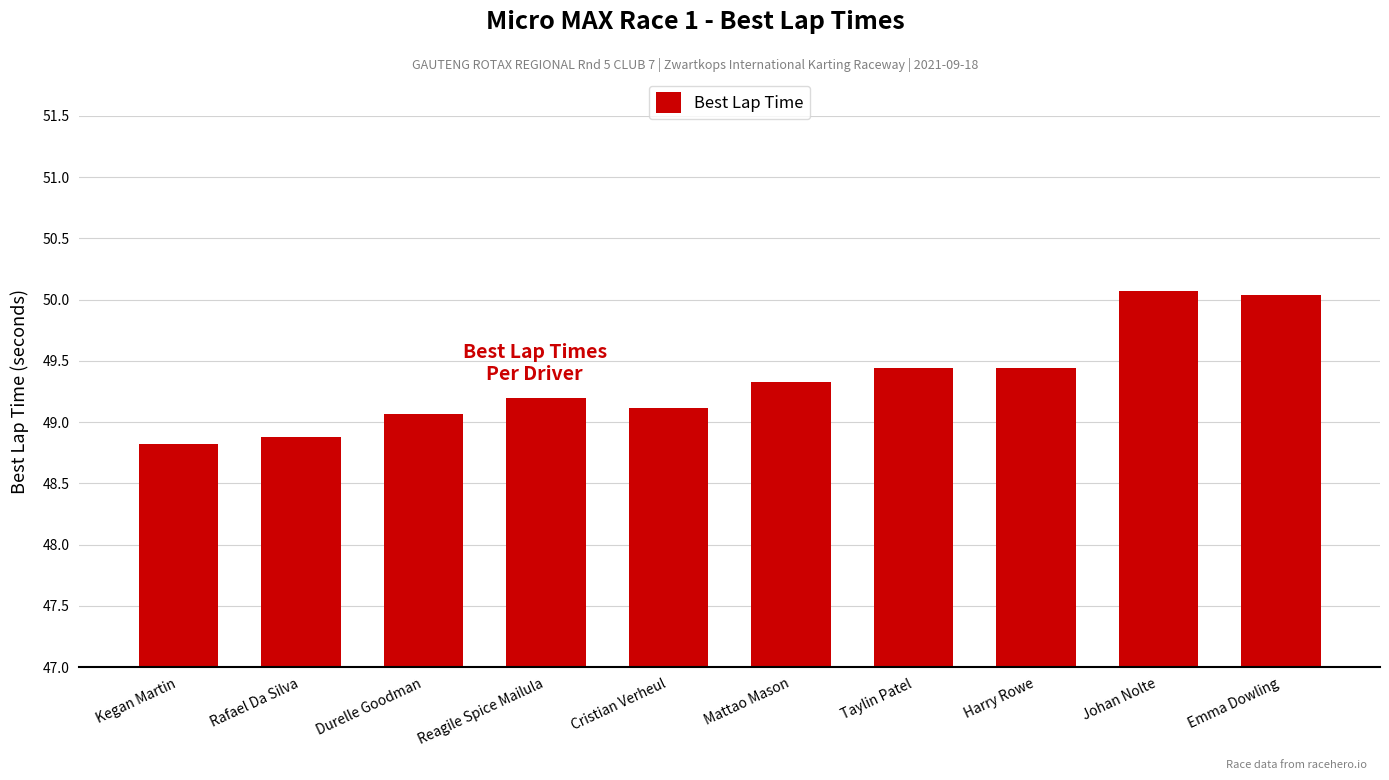

What is the sum of the values at Johan Nolte and Reagile Spice Mailula?

99.3